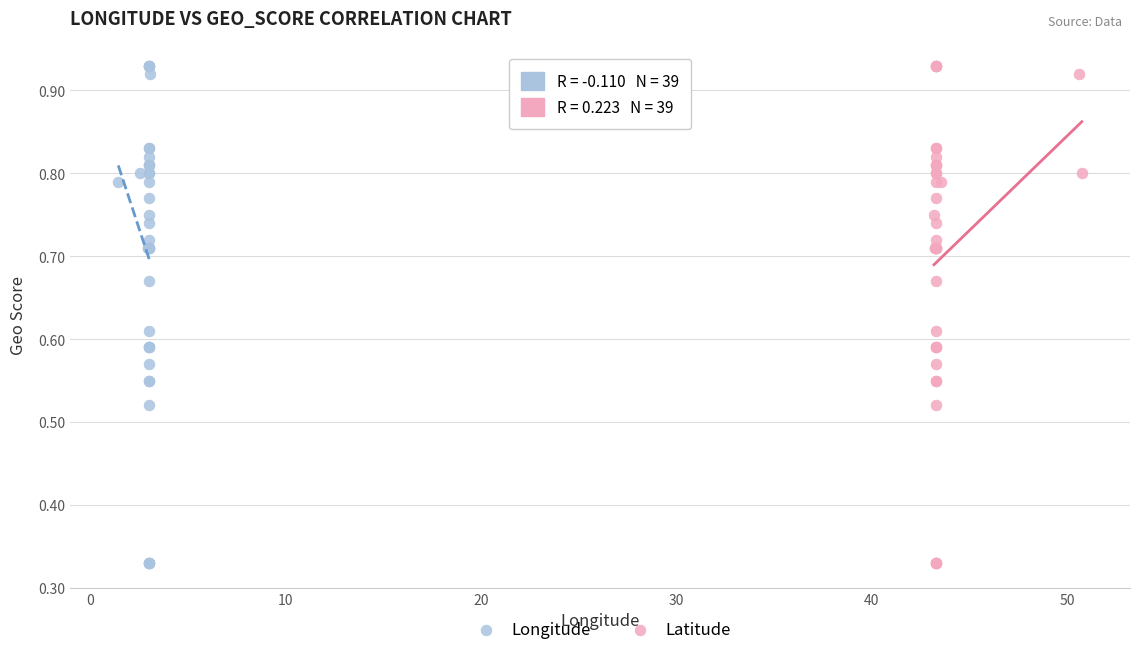

What are all the series names shown in the legend?

Longitude, Latitude